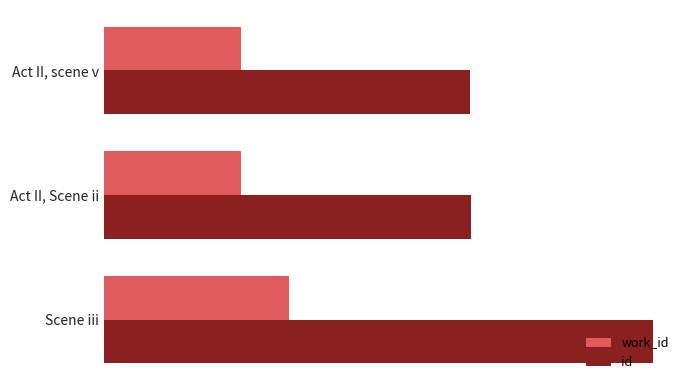

Reading left to right, list all the values displayed in this chart.

work_id: 5661	5688	7670
id: 15124	15169	22696